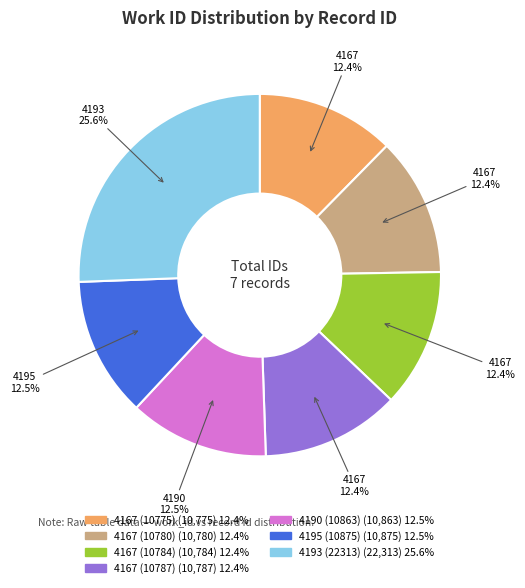

To the nearest percent, what is the average slice percentage?

14%